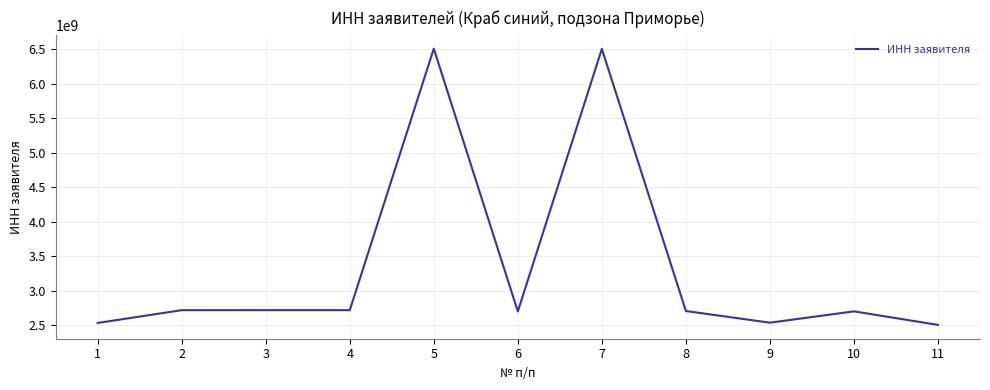

What is the maximum value shown in the chart?

6505001790